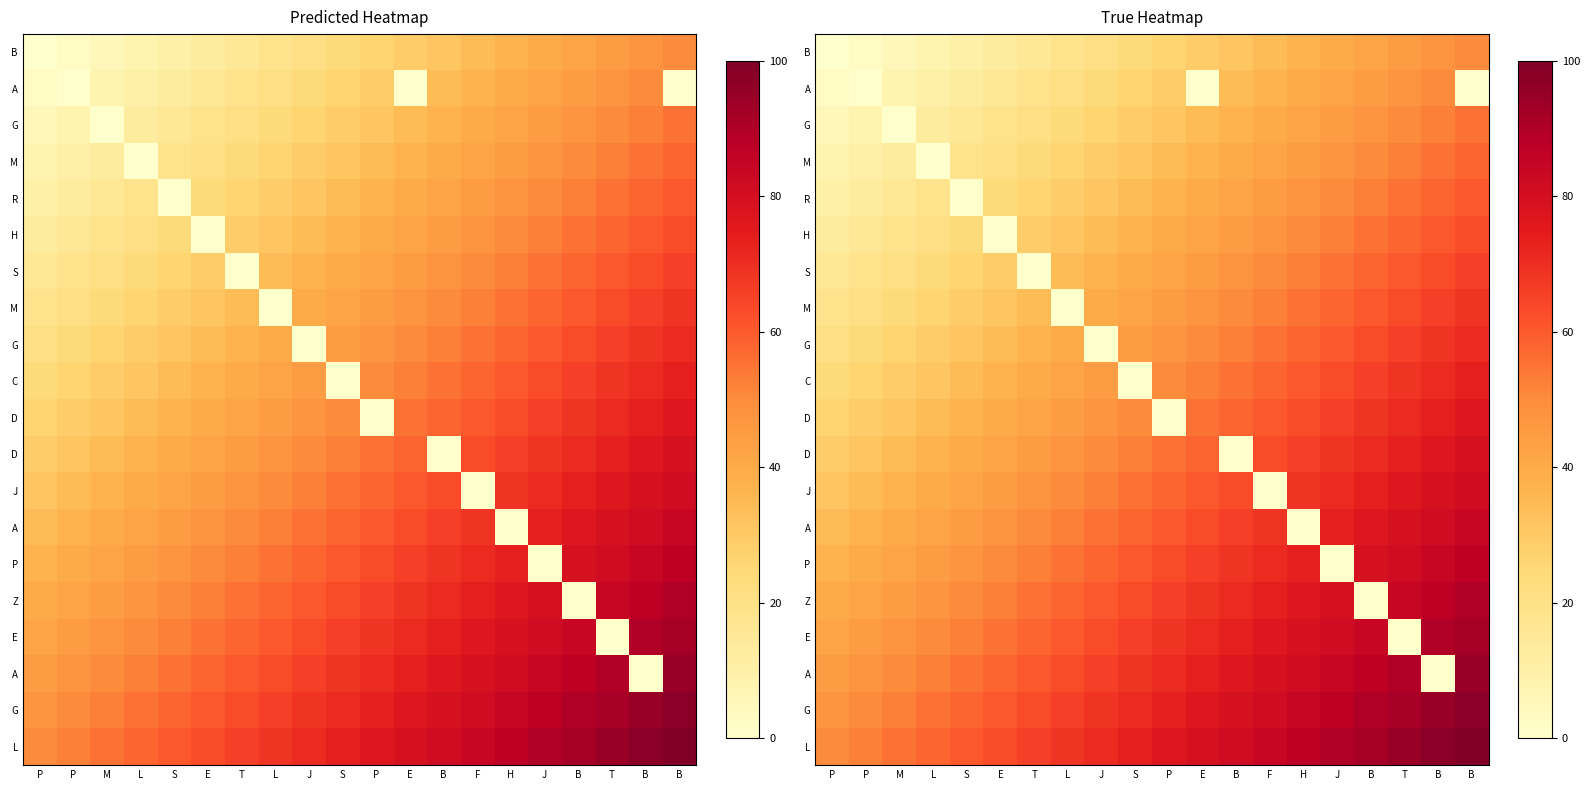

What is the difference between the highest and lowest values at B?

81.6